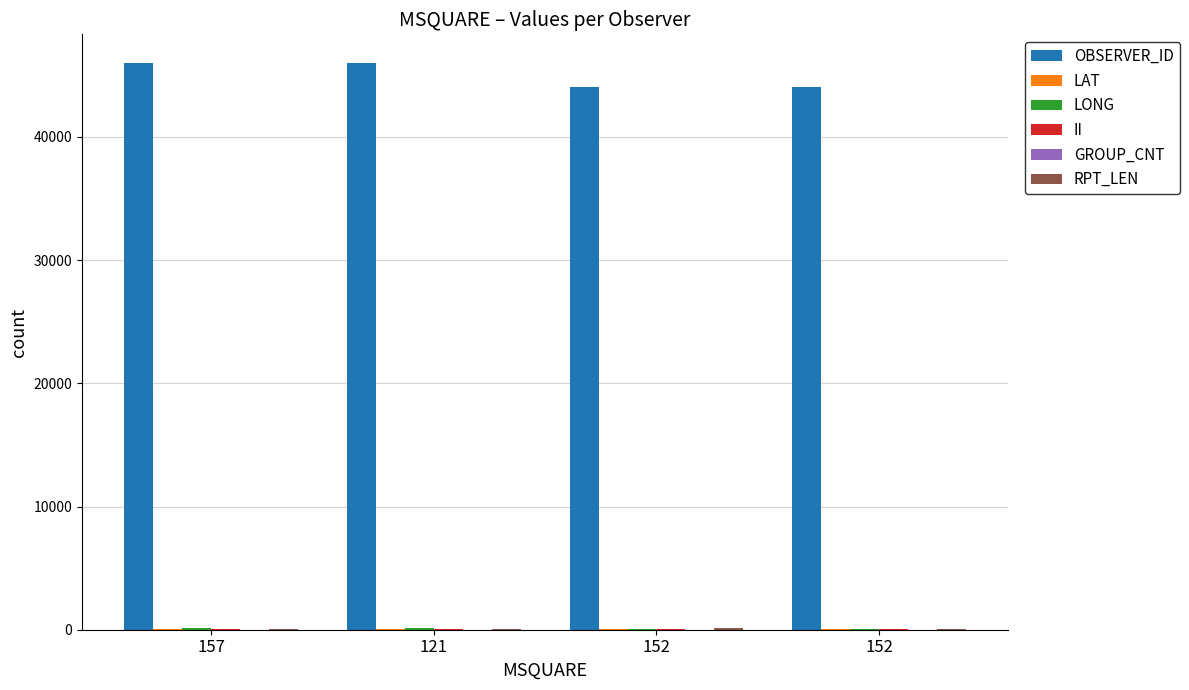

What is the label of the 3rd bar from the left?

152